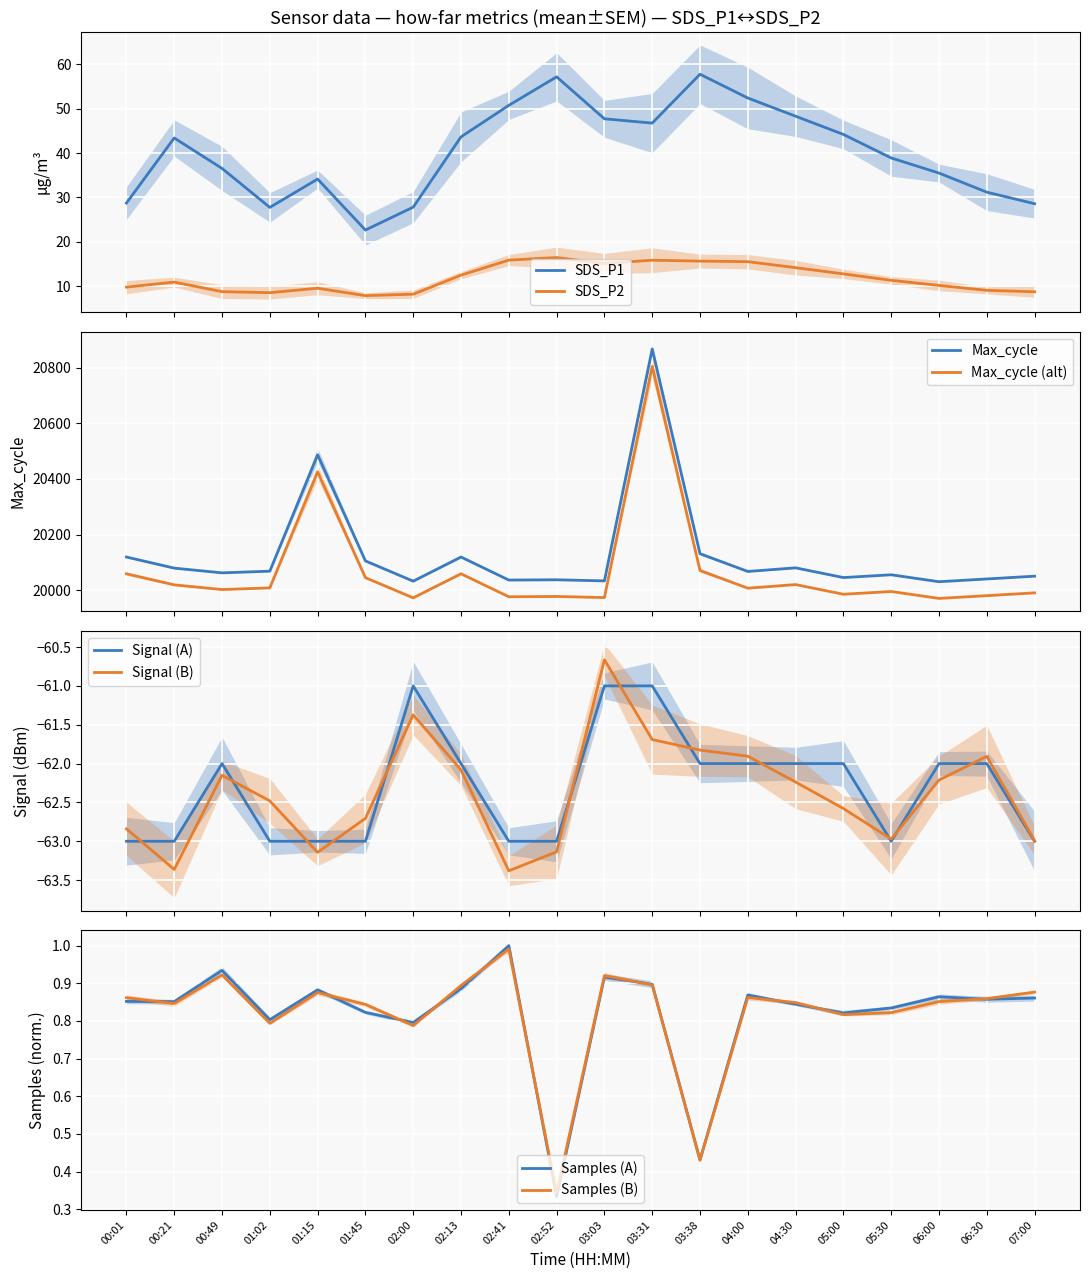

True or false: Samples (A) has a value of 1.5 at 05:30.

False